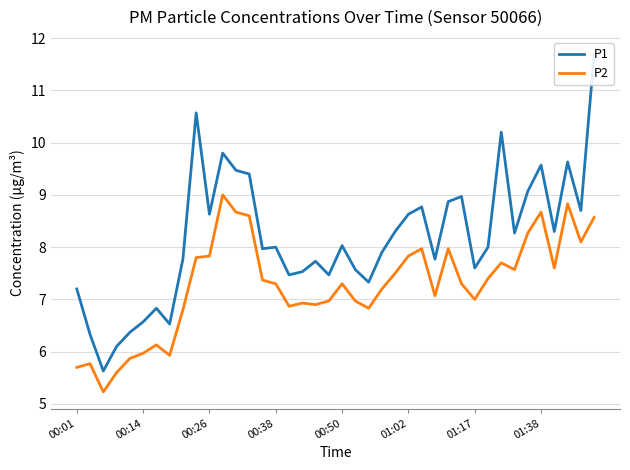

The value of P2 at 00:01 is 9.8. True or false?

False